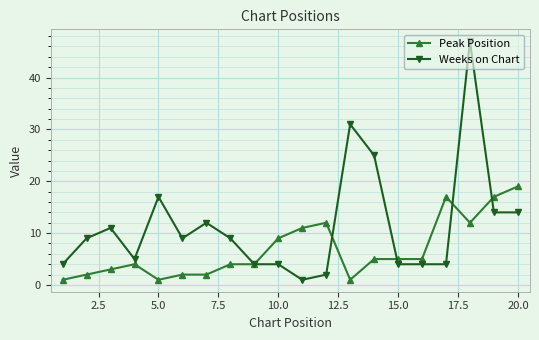

What is the maximum value for Peak Position?

19